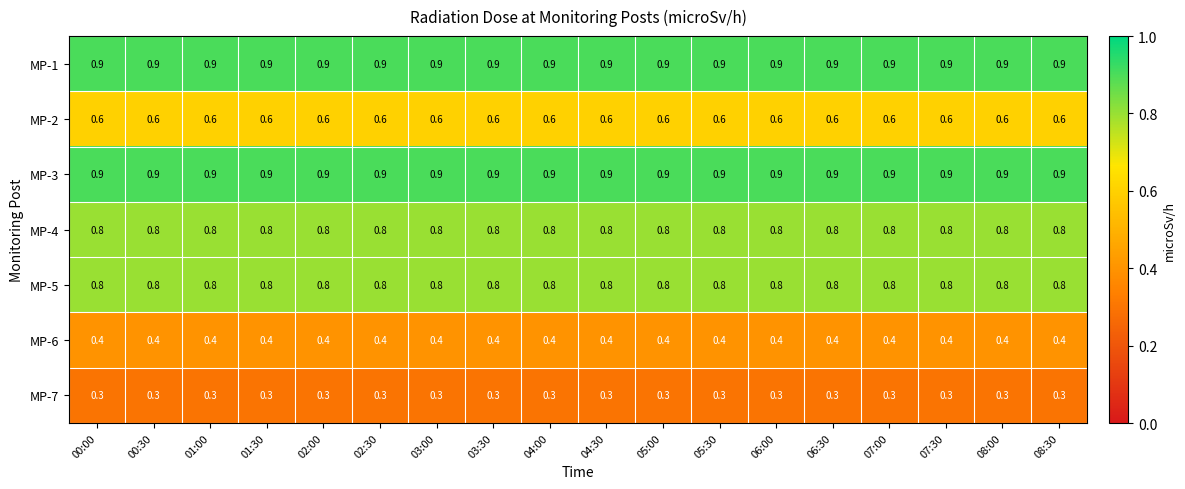

What value does the MP-1 series have at 07:30?

0.9